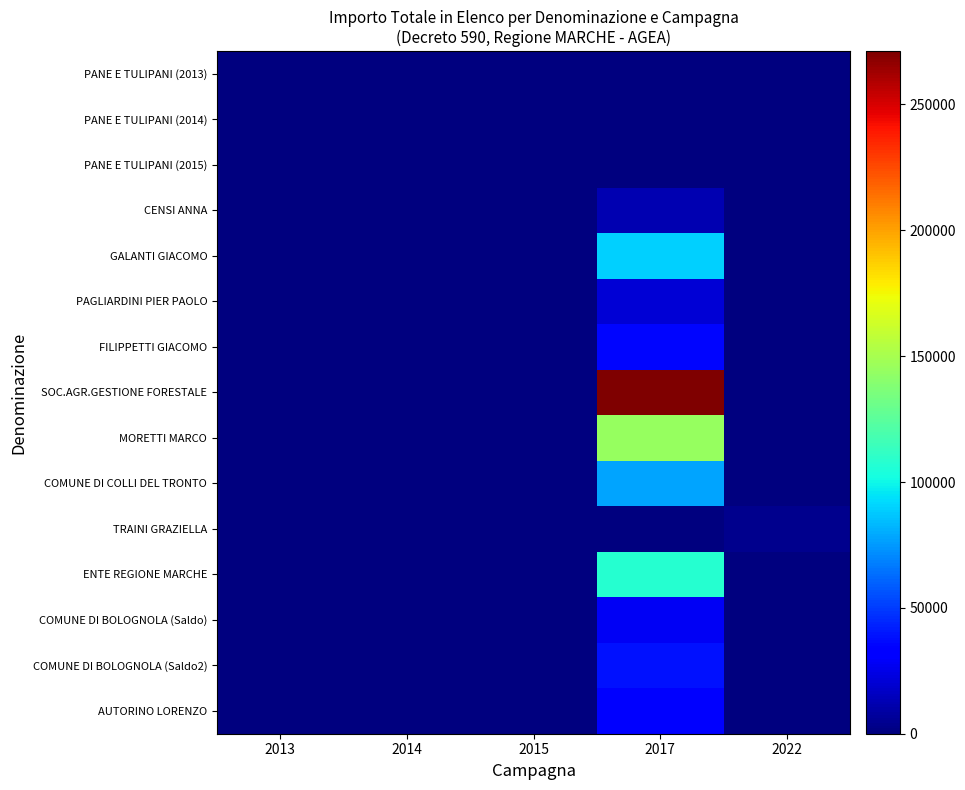

What is the total value across all series at 2014?

704.8